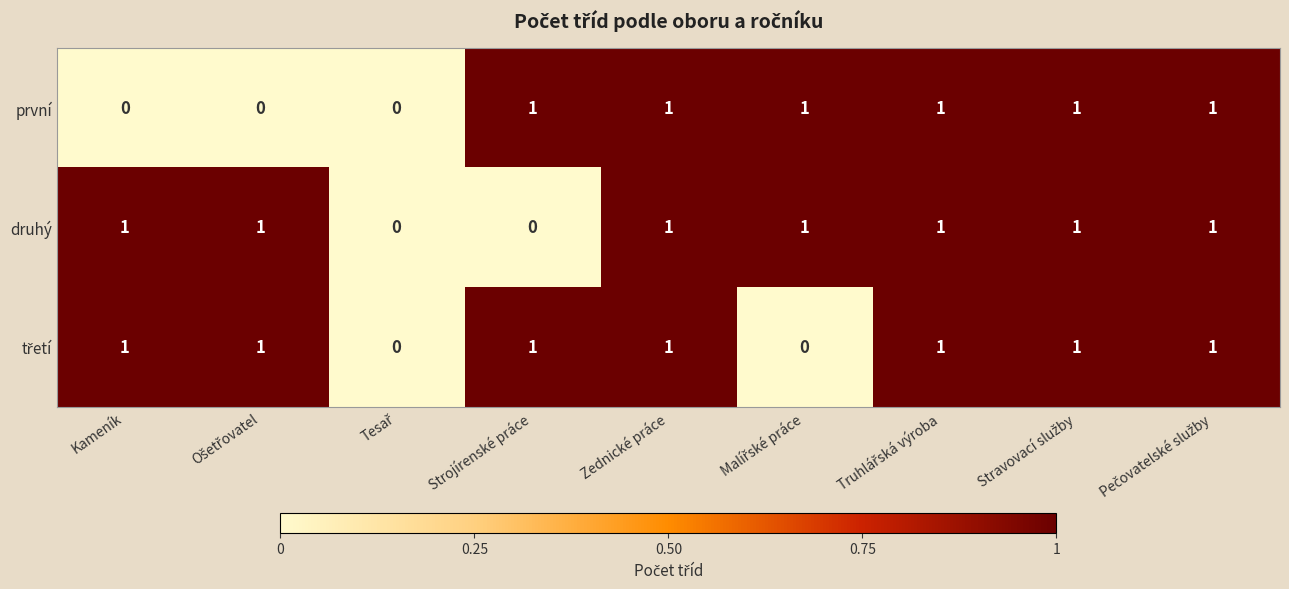

What is the total value across all series at Strojírenské práce?

2